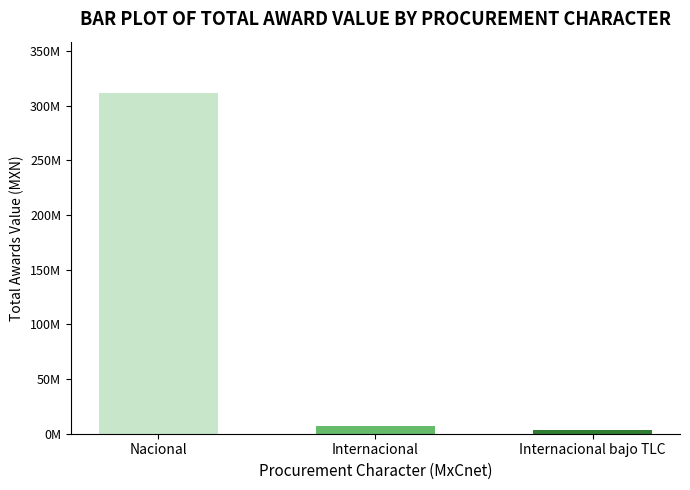

Where is the data nearest to the value 157656926?

Internacional